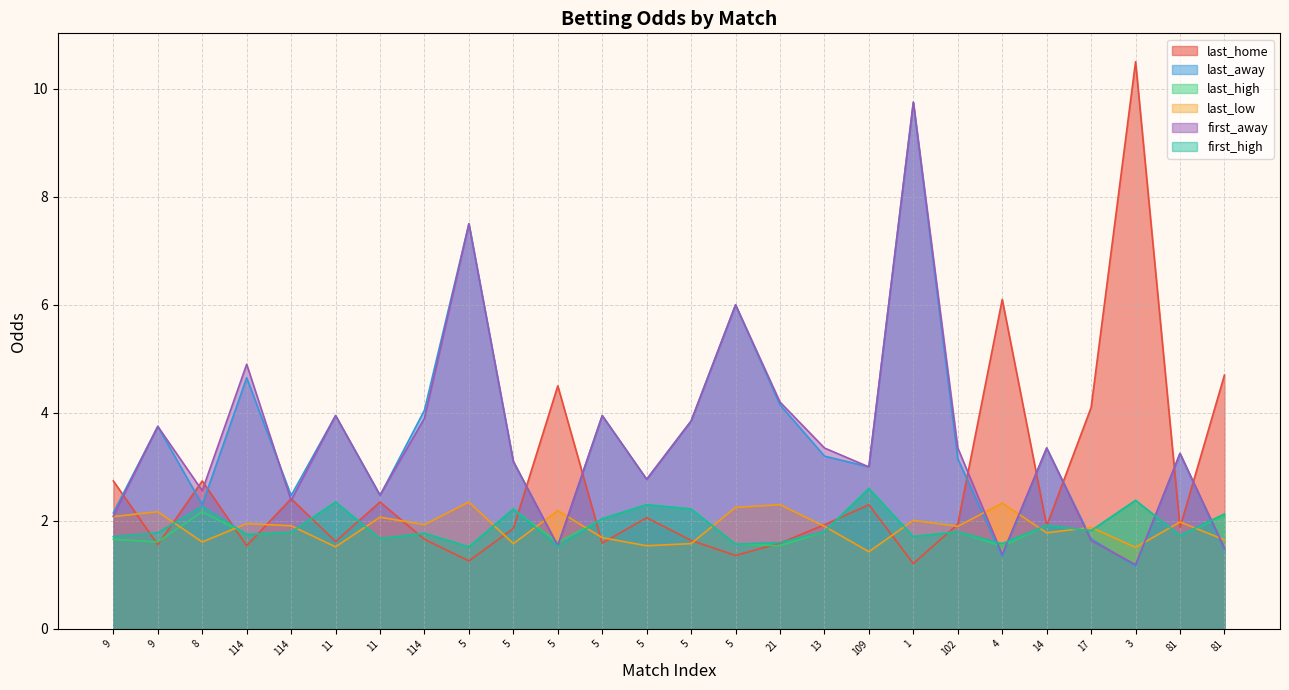

Where is the first local minimum for last_low?

8